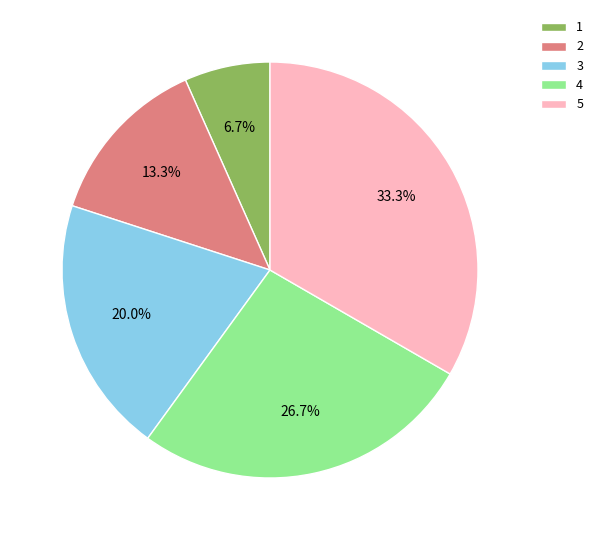

What is the ratio of the value at 2 to the value at 5?

0.4